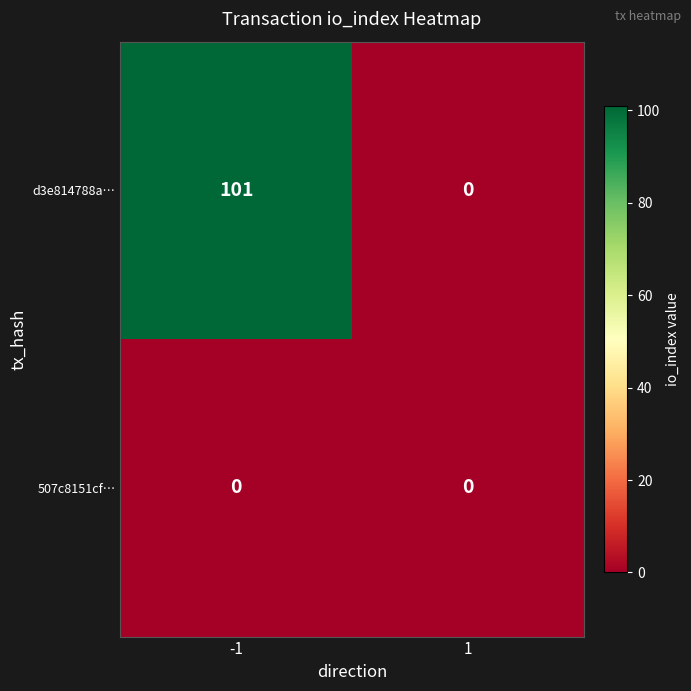

Reading right to left, what are all the values shown in this chart?

d3e814788a…: 0	101
507c8151cf…: 0	0